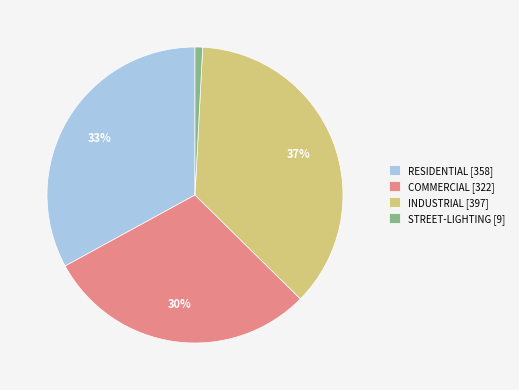

To the nearest percent, what portion does RESIDENTIAL represent?

33%